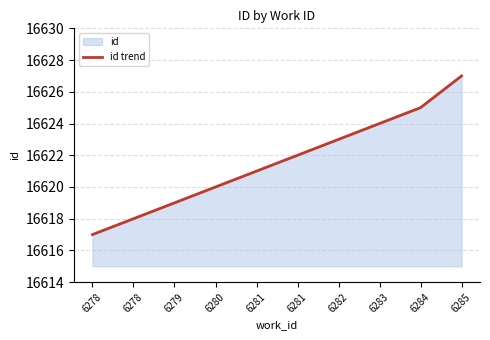

At which label does the data first exceed 16622?

6282